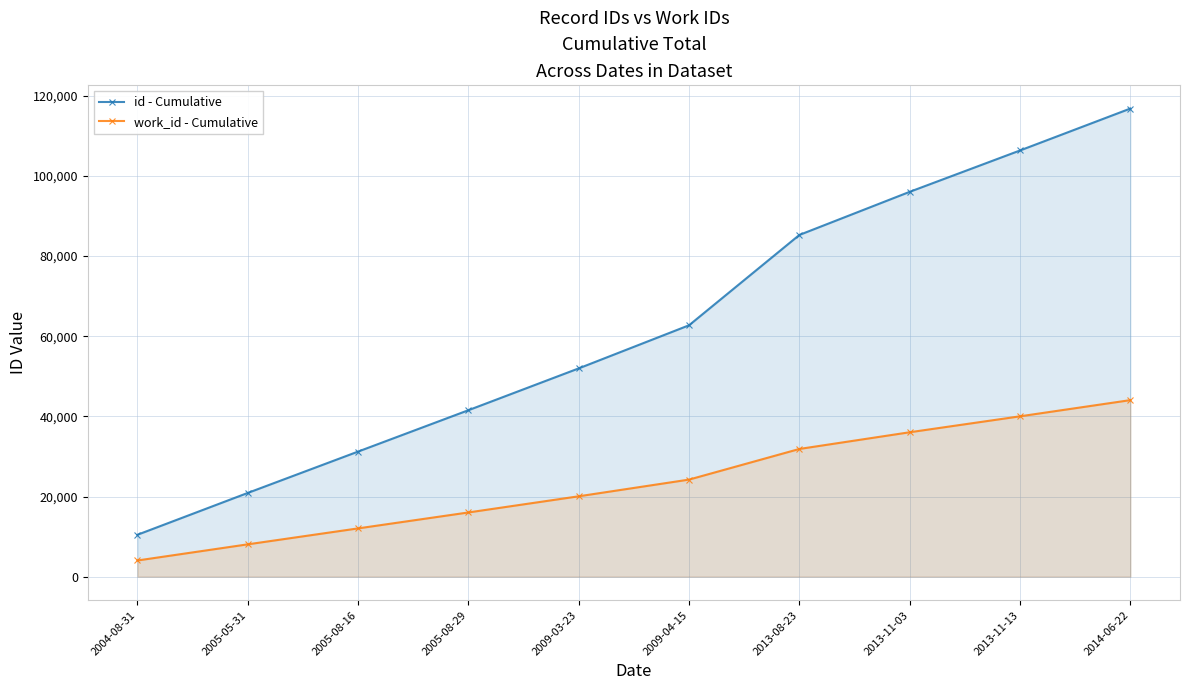

Rank the categories by work_id - Cumulative value from highest to lowest.

2014-06-22, 2013-11-13, 2013-11-03, 2013-08-23, 2009-04-15, 2009-03-23, 2005-08-29, 2005-08-16, 2005-05-31, 2004-08-31